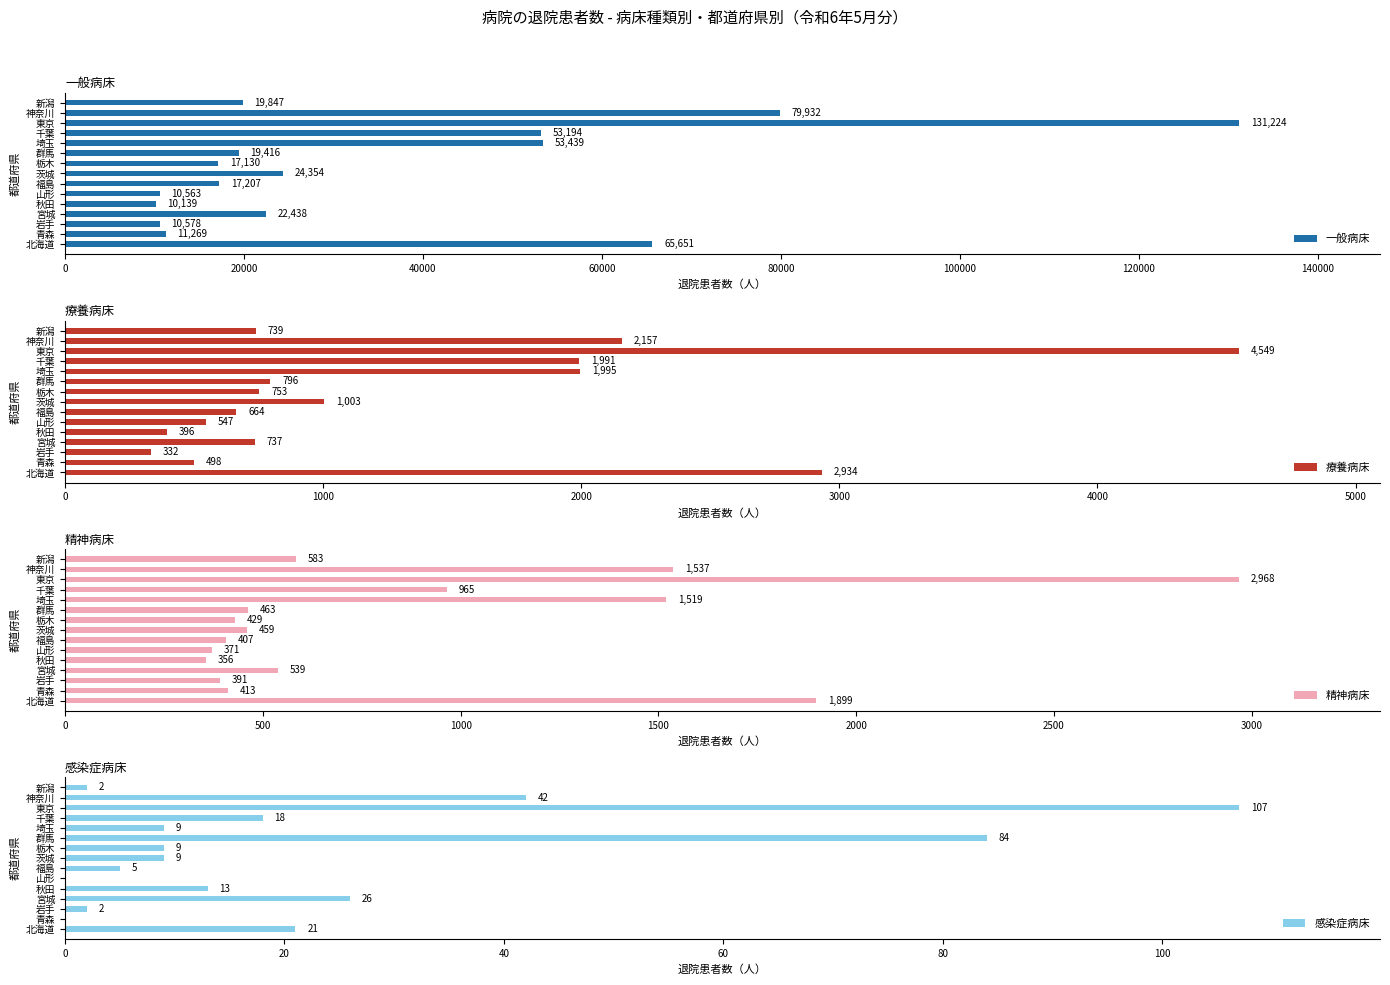

What is the lowest value of the 一般病床 series?

10139